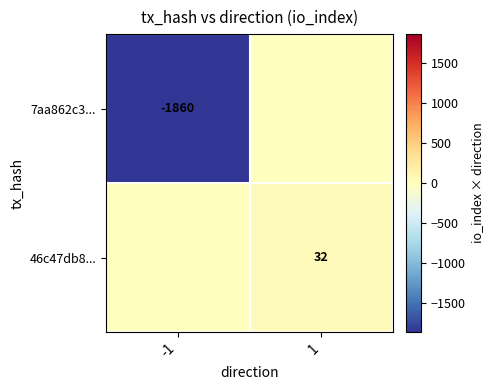

The value of 46c47db8... at 1 is 48. True or false?

False